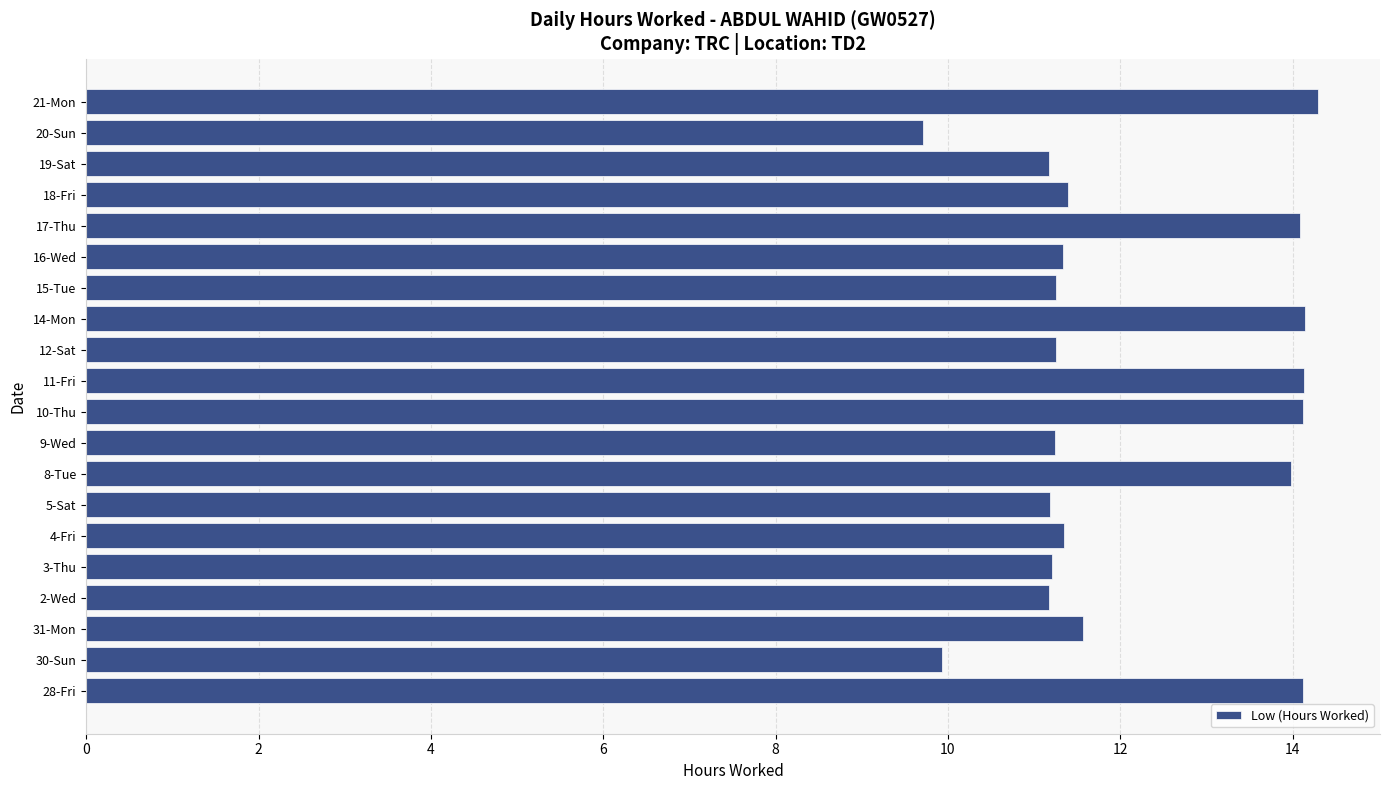

What is the smallest value displayed?

9.7